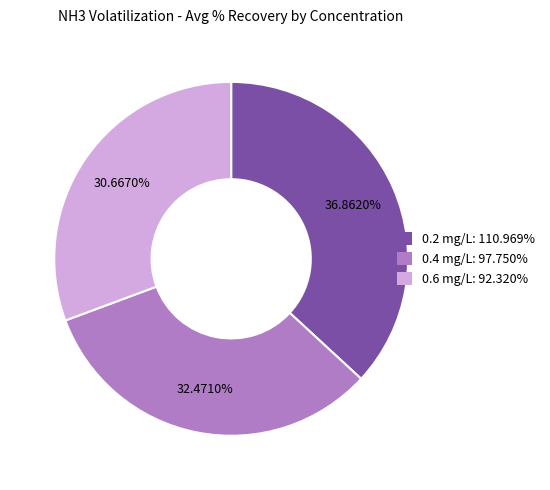

How many slices are in this pie chart?

3